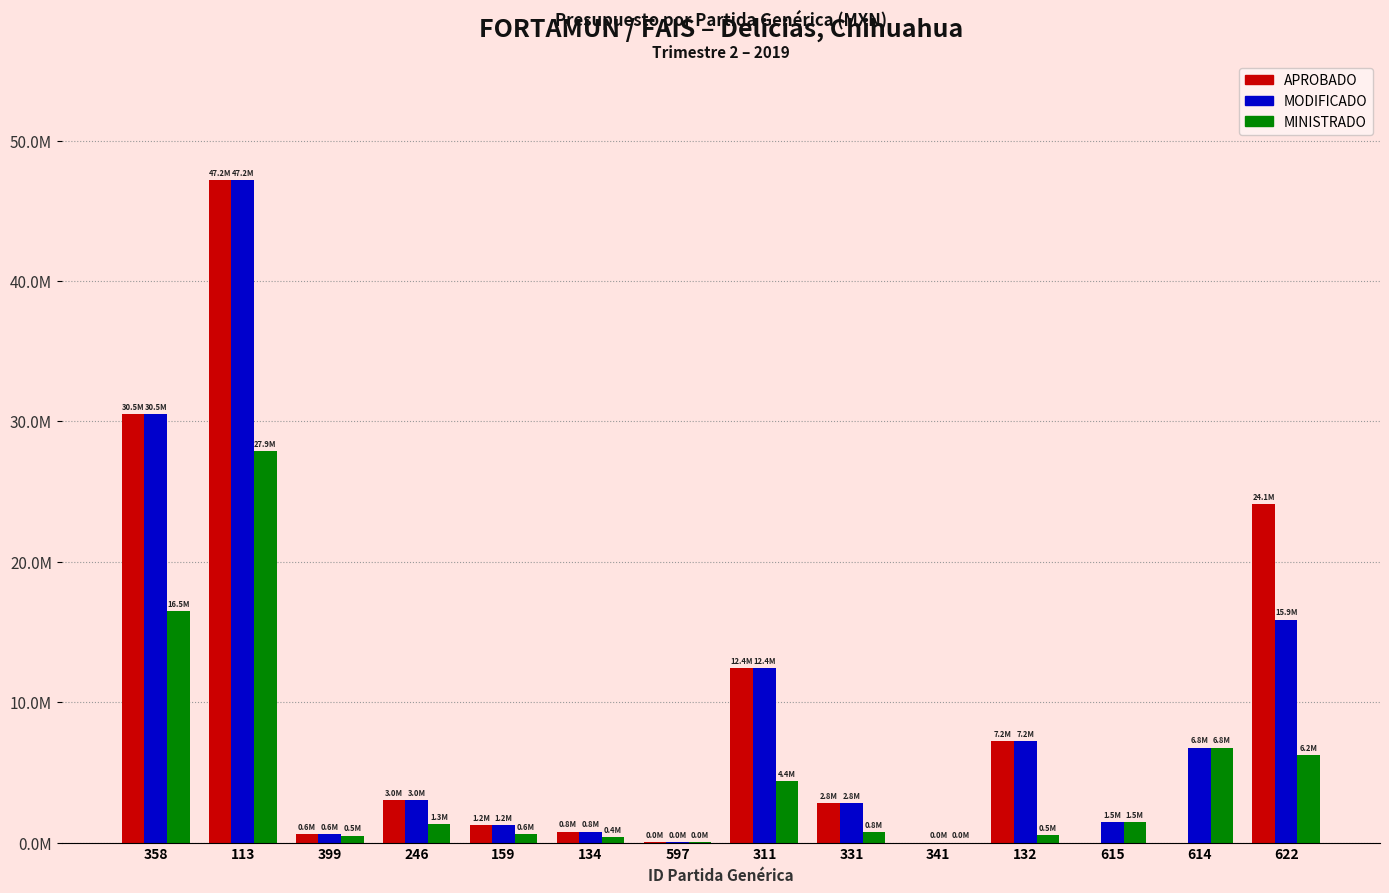

List the labels in order of MODIFICADO value, largest first.

113, 358, 622, 311, 132, 614, 246, 331, 615, 159, 134, 399, 597, 341